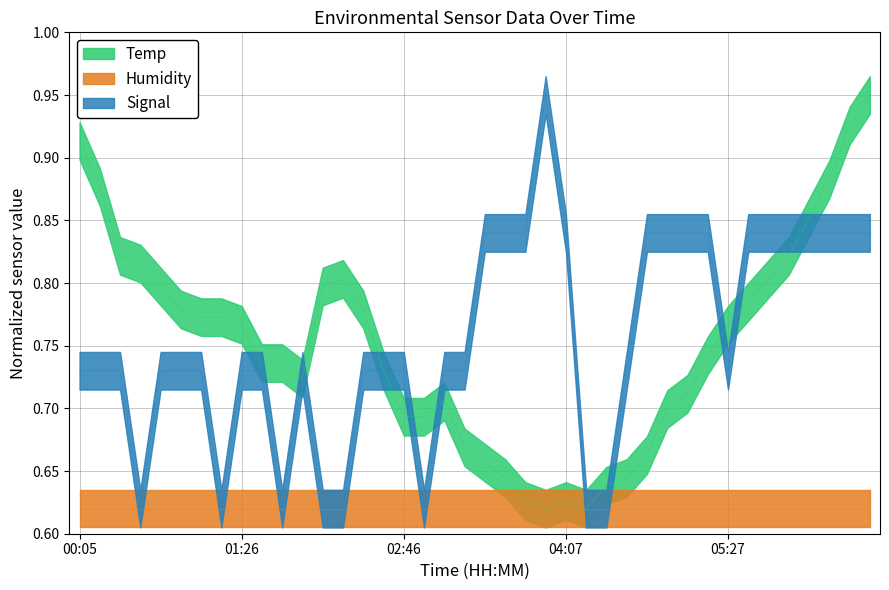

Which series ends up on top after the final intersection of Temp and Signal?

Temp